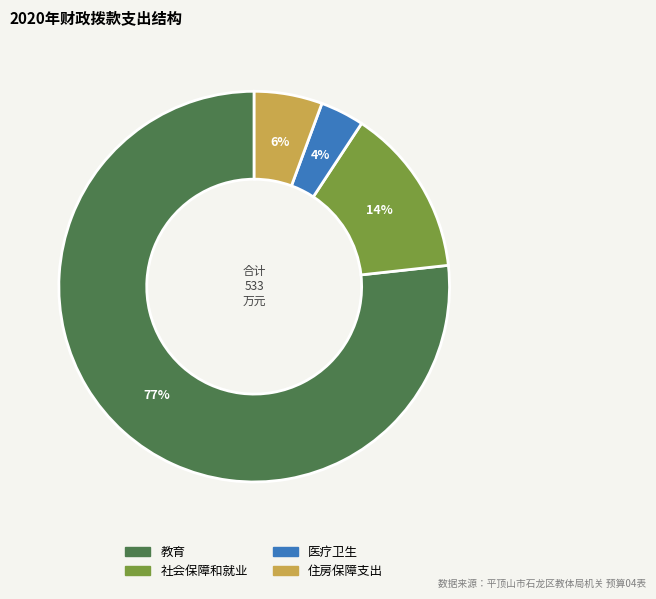

How many slices are in this pie chart?

4